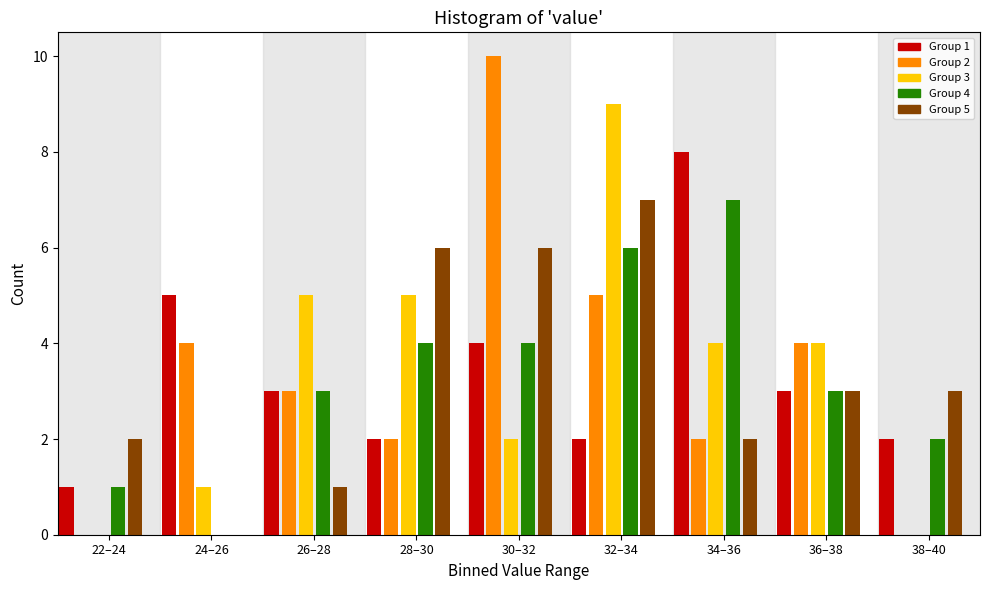

The value of Group 3 at 26–28 is 7. True or false?

False